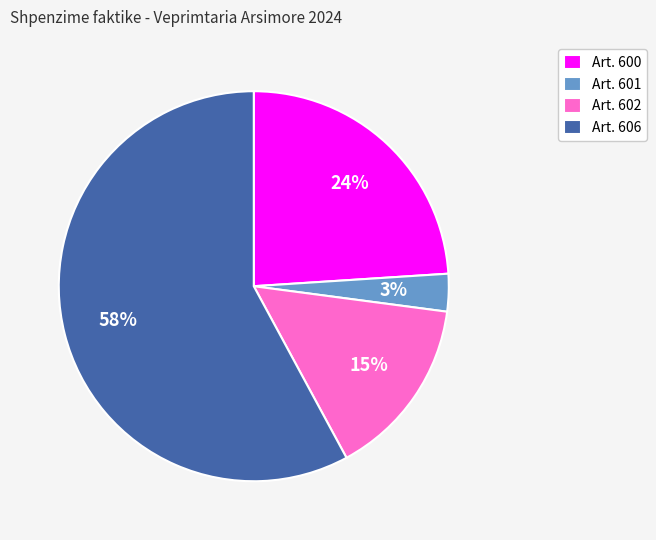

Which category has the biggest portion of the pie?

Art. 606